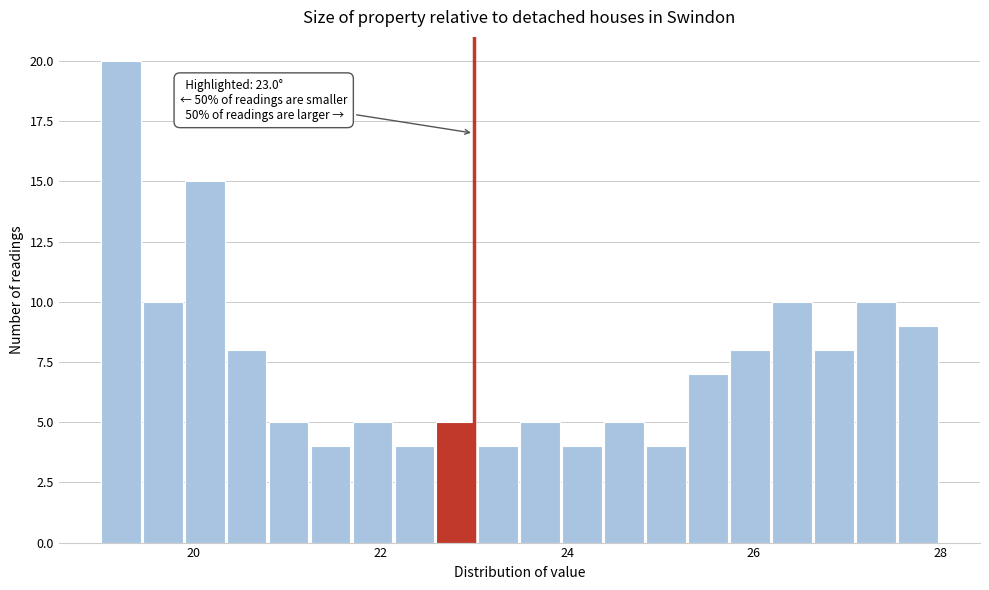

Around what value on the x-axis is the tallest bar? Give the approximate position of its centre, as read against the axis.

19.2